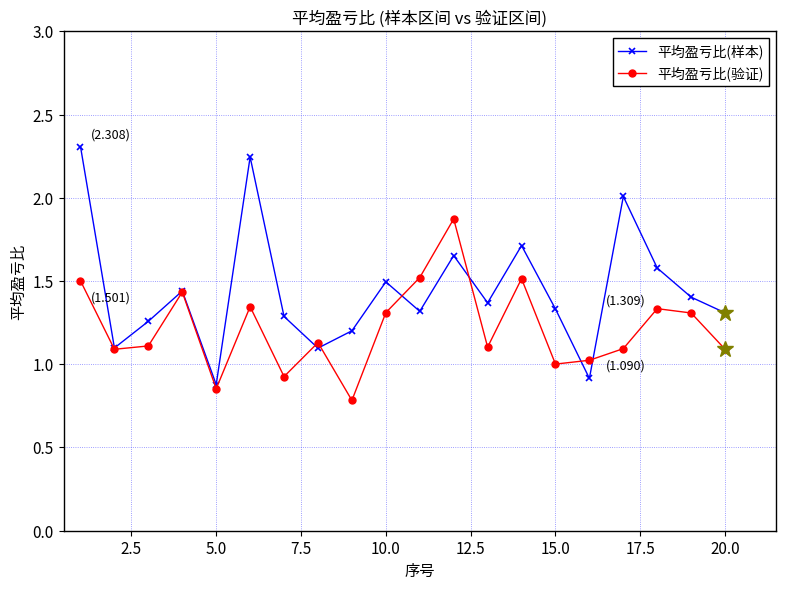

List the series in order of their overall mean, highest first.

平均盈亏比(样本), 平均盈亏比(验证)